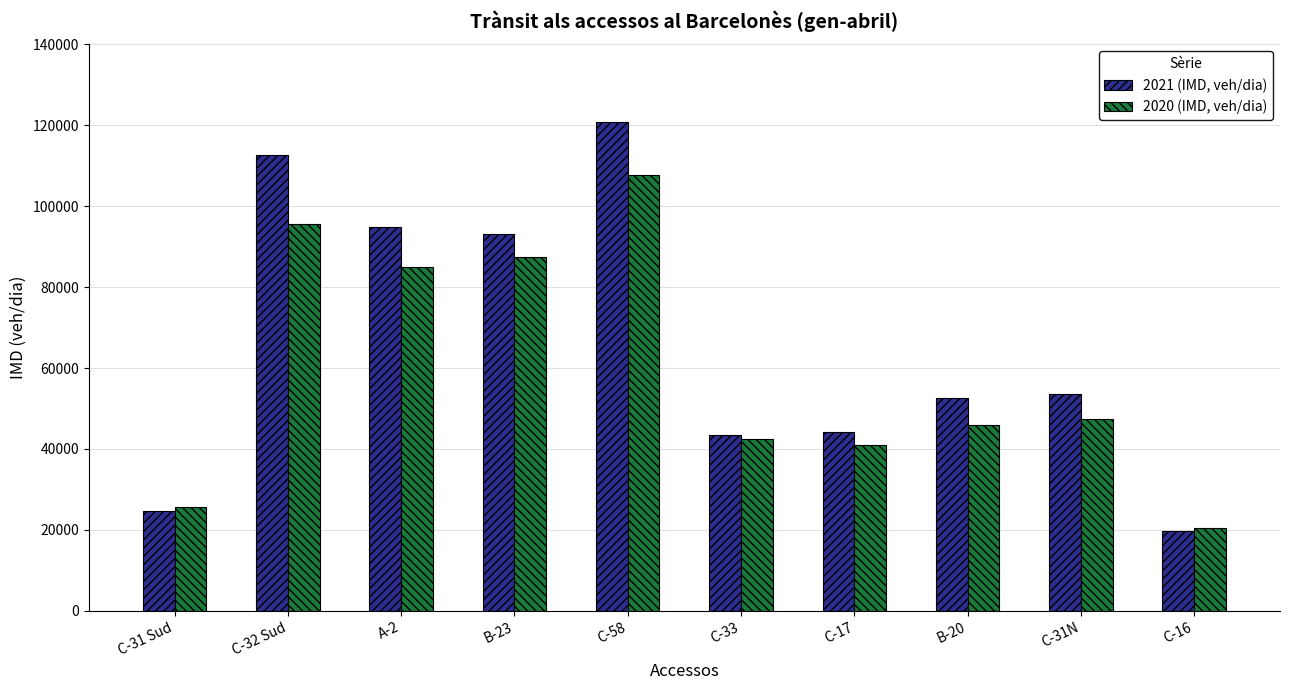

What is the sum of the 2020 (IMD, veh/dia) values at C-17 and B-23?

128370.2